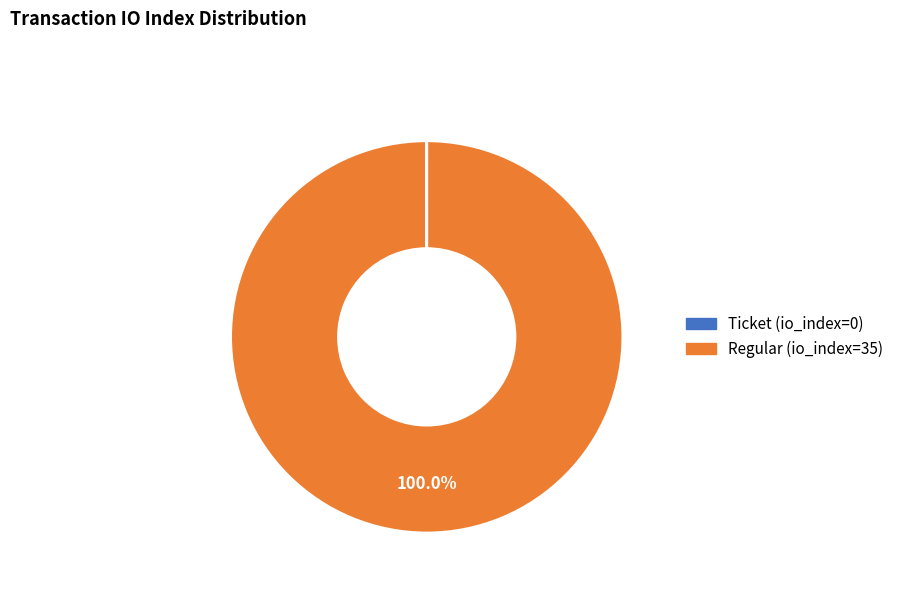

What is the largest slice in the pie chart?

Regular (io_index=35)